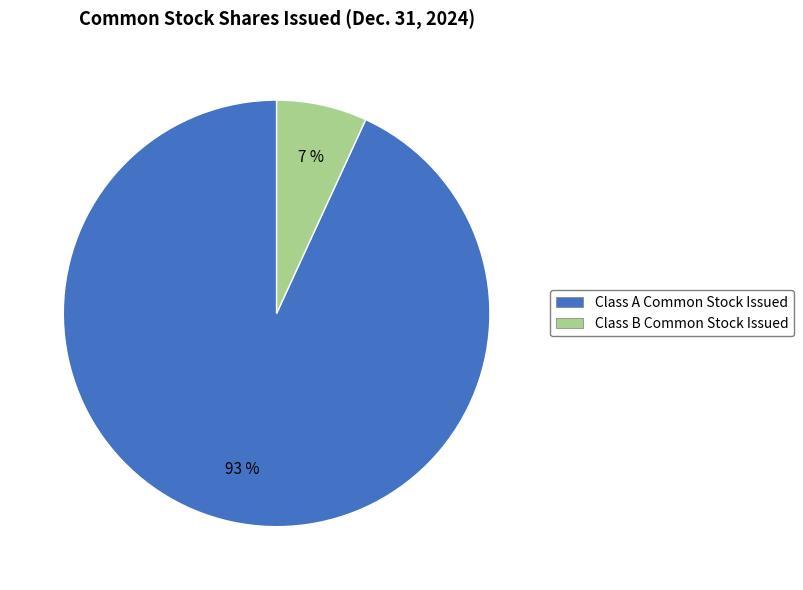

What is the majority slice?

Class A Common Stock Issued